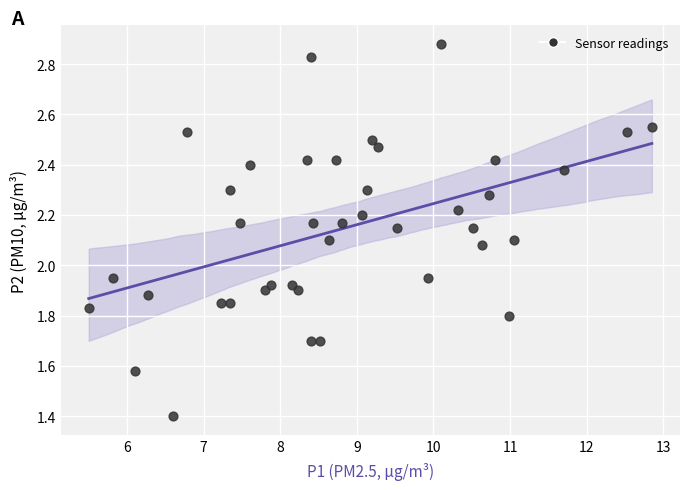

What is the range of X values (max minus min)?

7.3